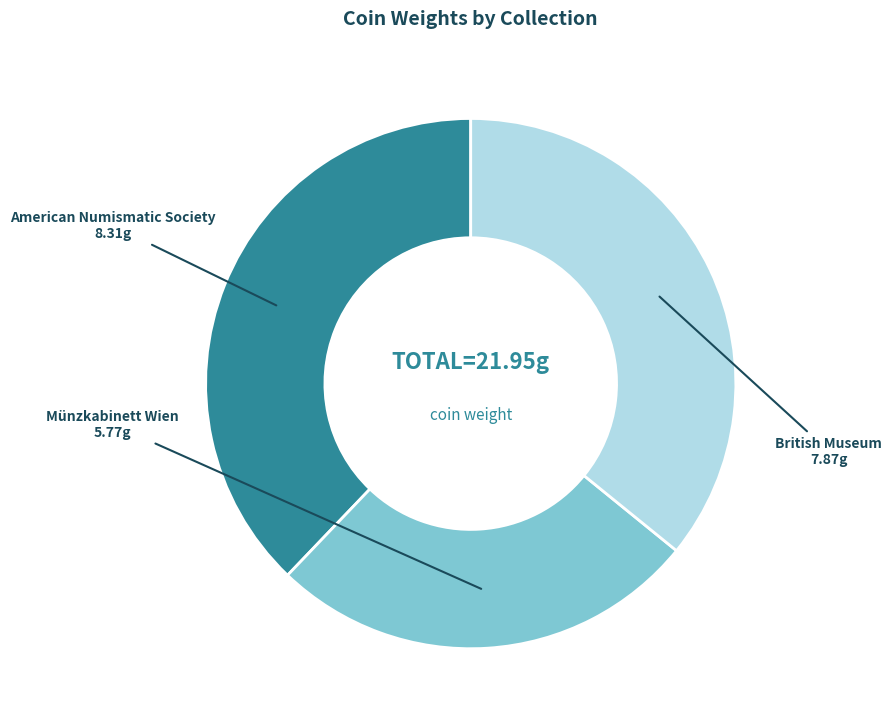

Does any single category account for the majority?

No